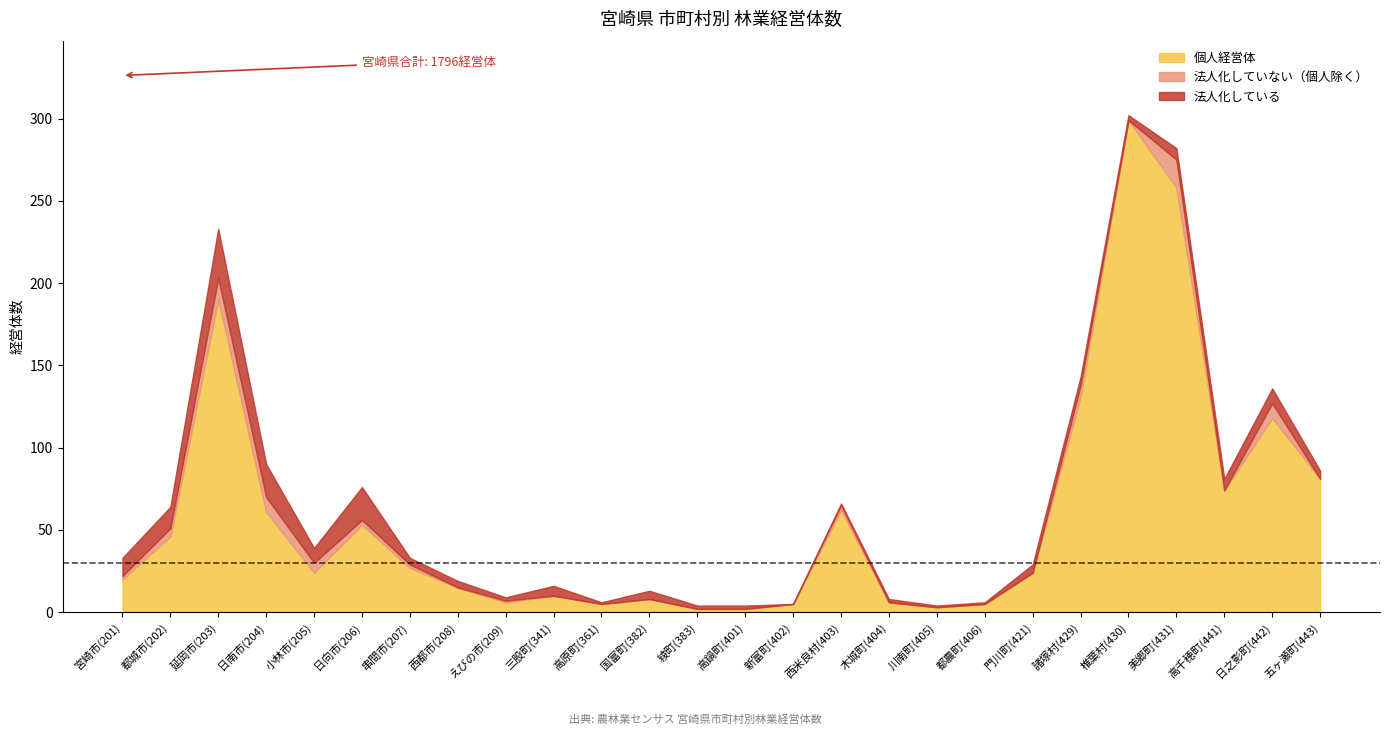

Is the value of 法人化していない計 at 川南町(405) greater than the value of 法人化している計 at 高千穂町(441)?

No